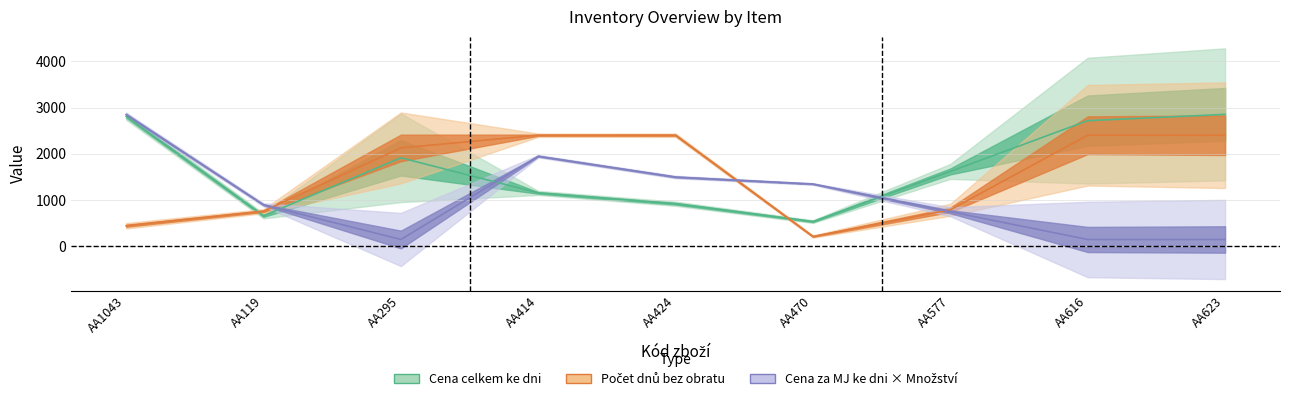

Does the chart have visible grid lines?

Yes